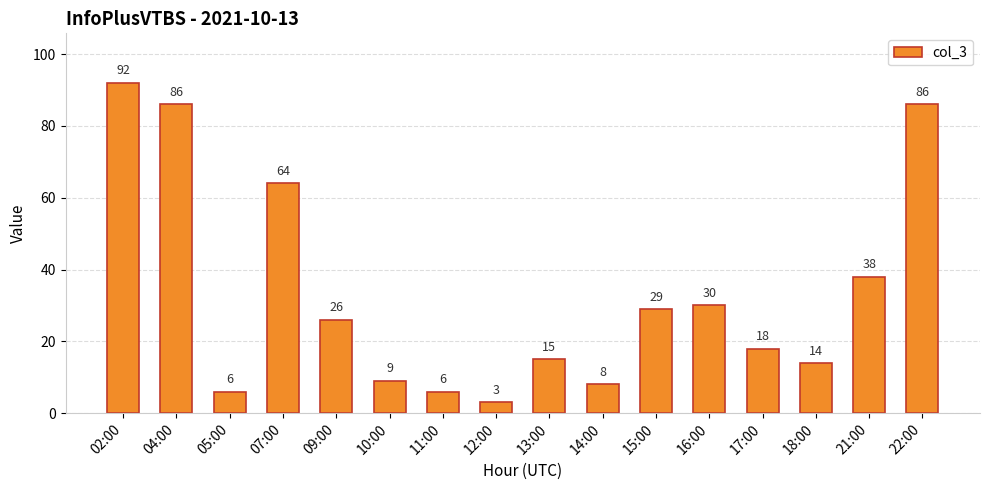

Is it true that the value at 02:00 is 92?

True